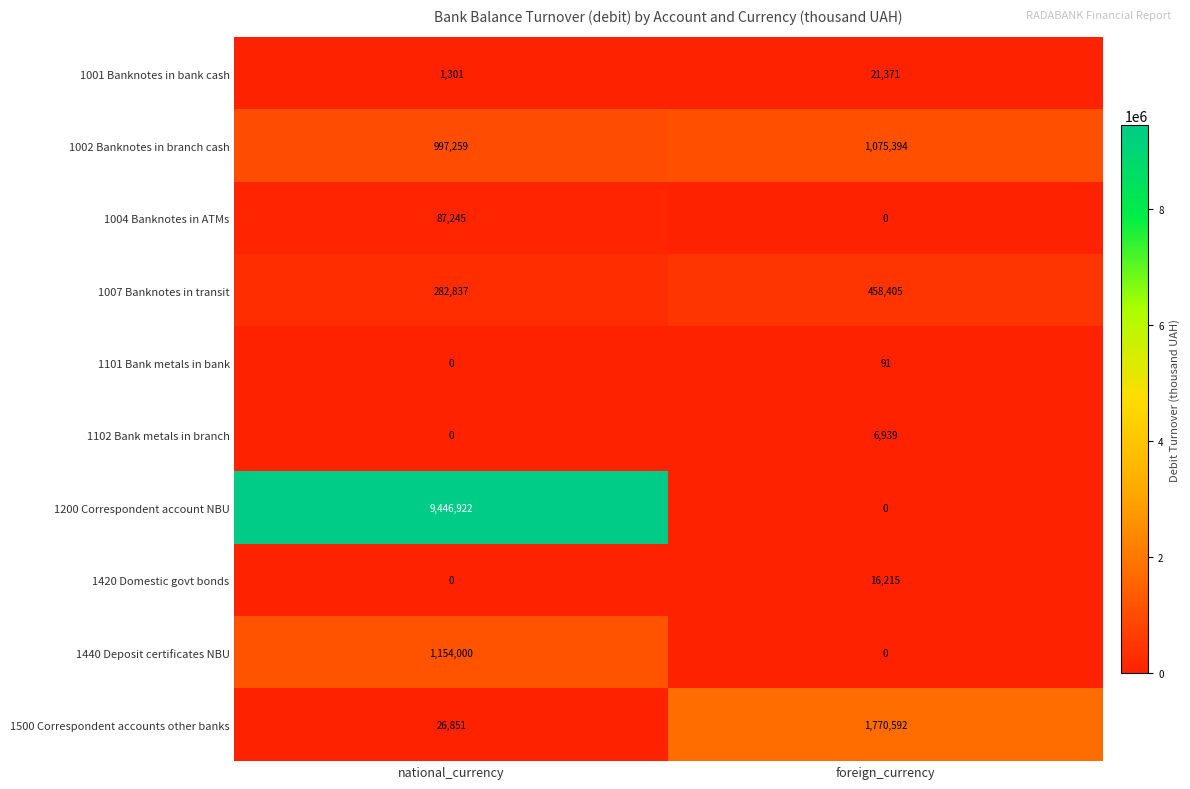

Reading left to right, transcribe all the data shown in this chart.

1001 Banknotes in bank cash: 1301	21371
1002 Banknotes in branch cash: 997259	1075394
1004 Banknotes in ATMs: 87245	0
1007 Banknotes in transit: 282837	458405
1101 Bank metals in bank: 0	91
1102 Bank metals in branch: 0	6939
1200 Correspondent account NBU: 9446922	0
1420 Domestic govt bonds: 0	16215
1440 Deposit certificates NBU: 1154000	0
1500 Correspondent accounts other banks: 26851	1770592